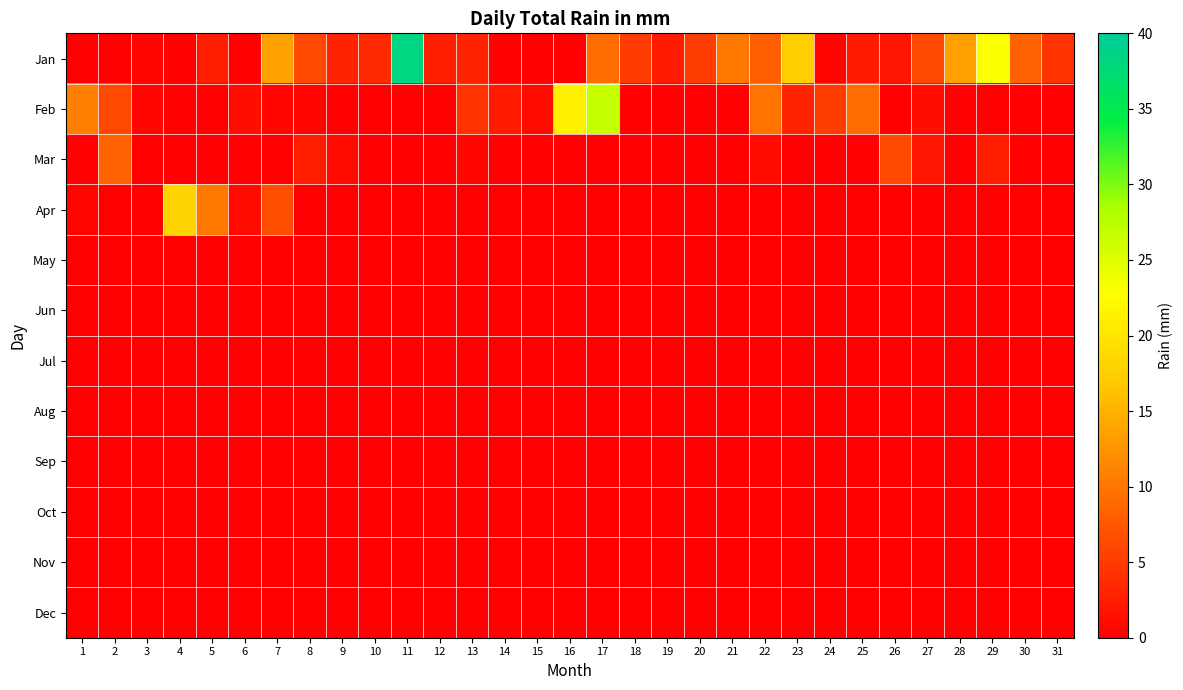

What is the spread (max minus min) of values at 14?

2.3